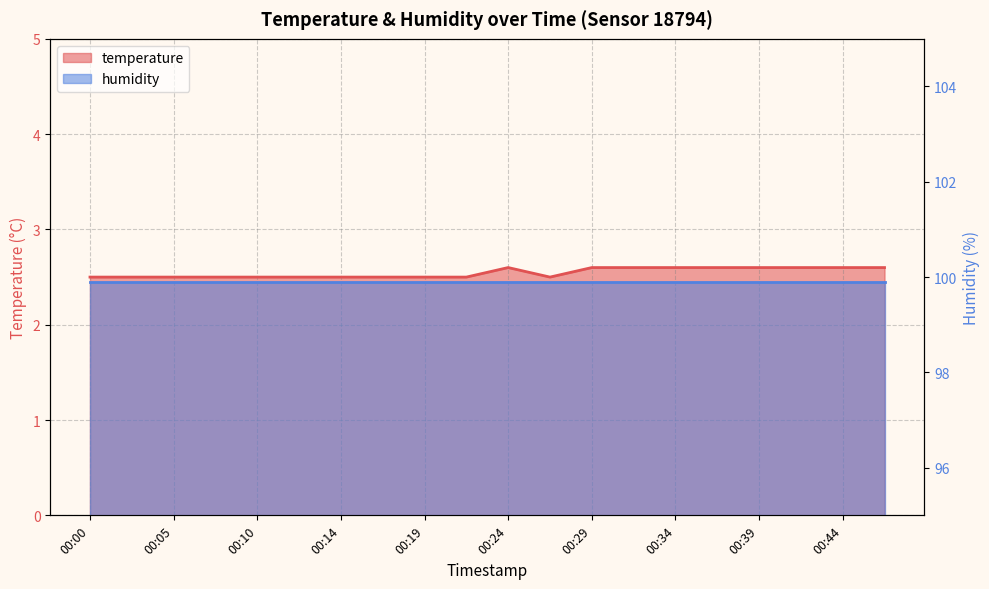

What is the maximum value shown in the chart?

2.6